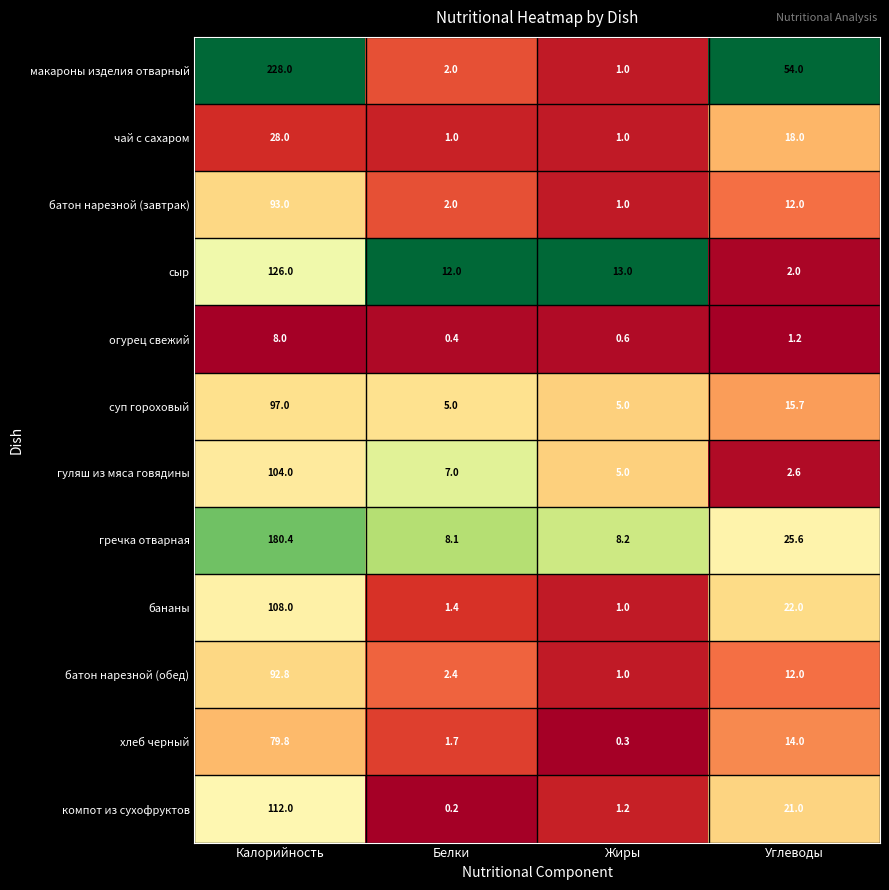

What is the greatest value displayed?

228.0